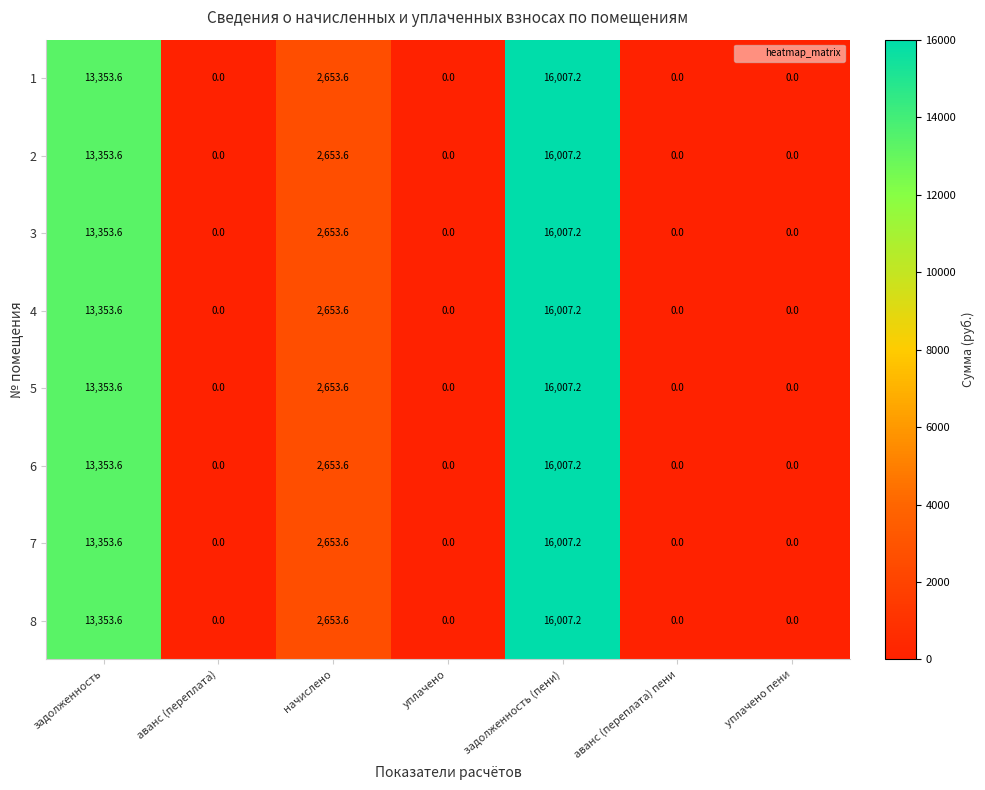

The value of 7 at уплачено is 5978.5. True or false?

False